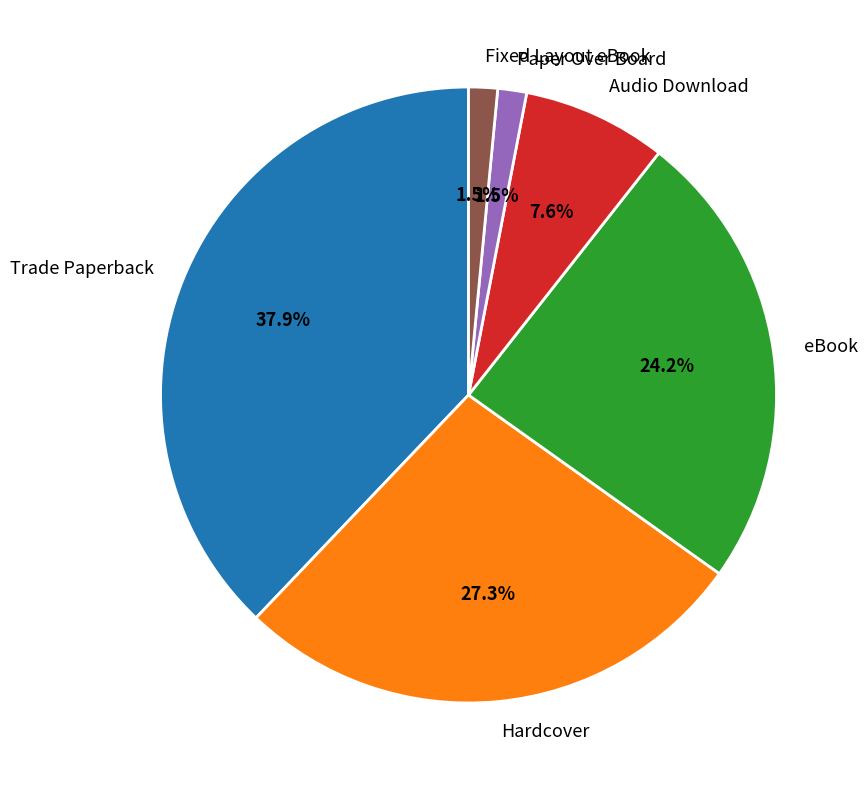

Which category has the biggest portion of the pie?

Trade Paperback